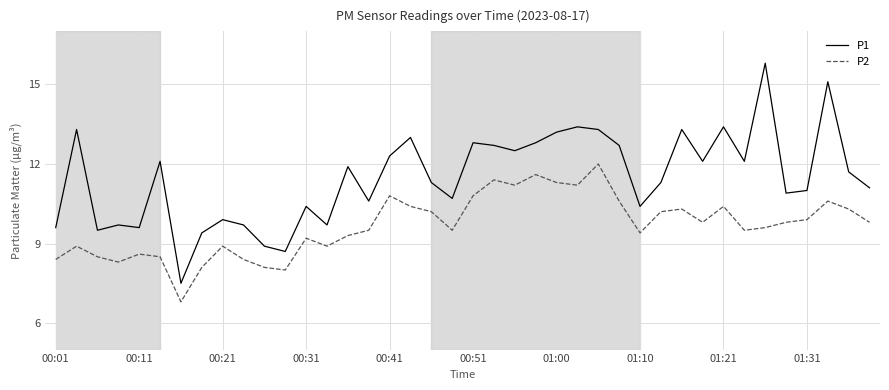

List the series in order of their overall mean, highest first.

P1, P2